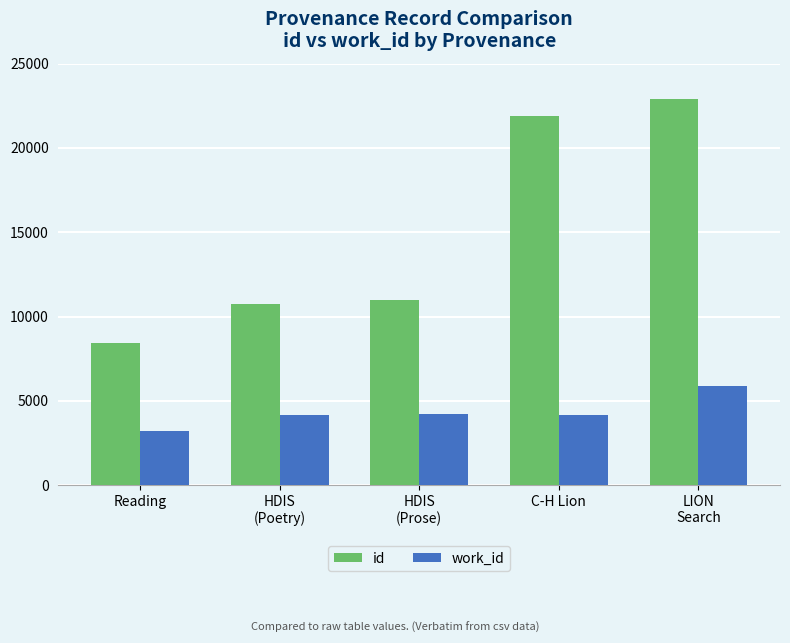

Is it true that work_id equals 4177 at C-H Lion?

True